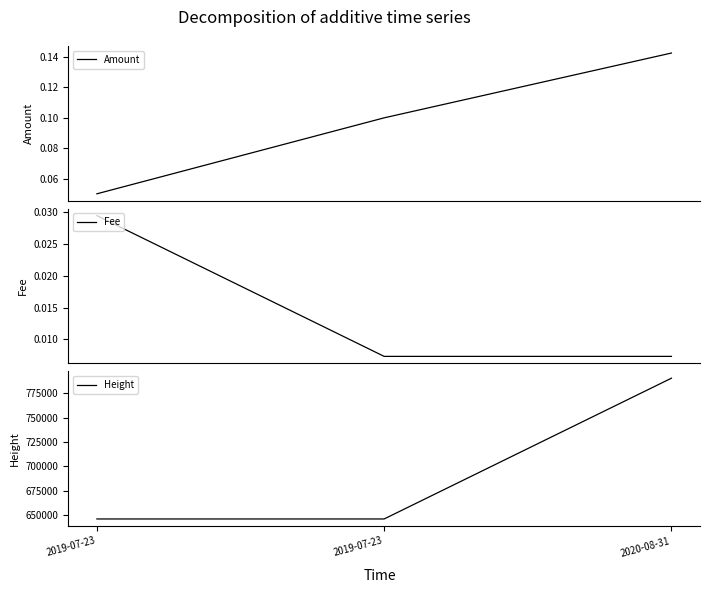

At which label does Amount reach its peak?

2020-08-31